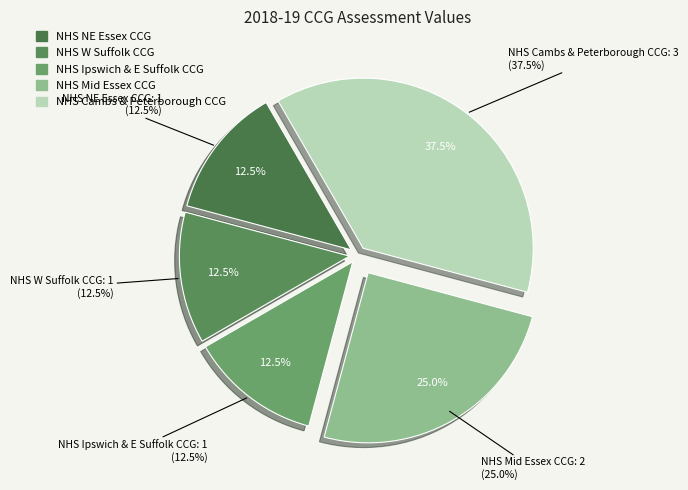

Does any single category account for the majority?

No